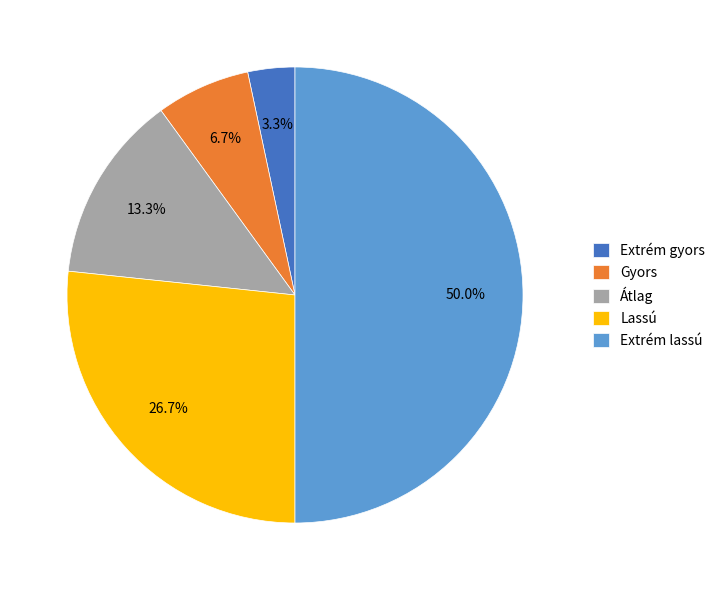

Between Extrém gyors and Extrém lassú, which is larger?

Extrém lassú